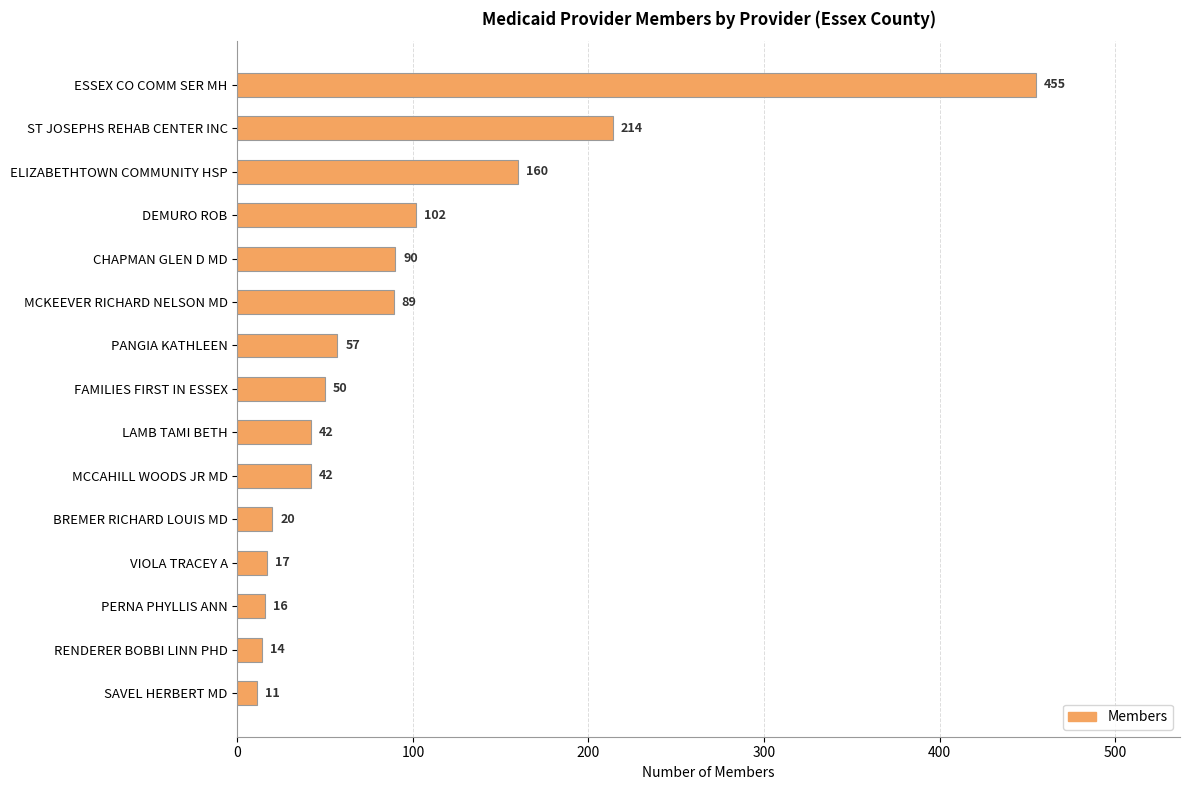

What is the minimum value shown in the chart?

11